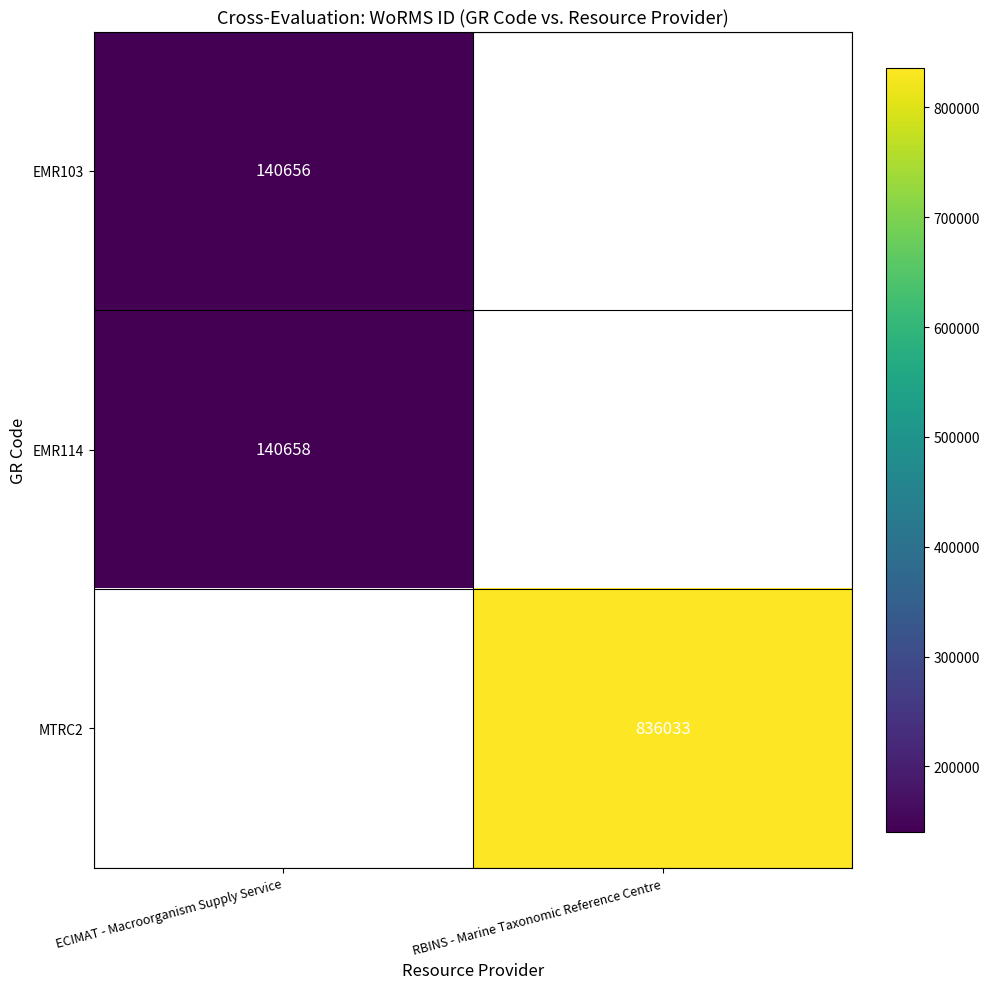

True or false: EMR114 has a value of 140658 at ECIMAT - Macroorganism Supply Service.

True